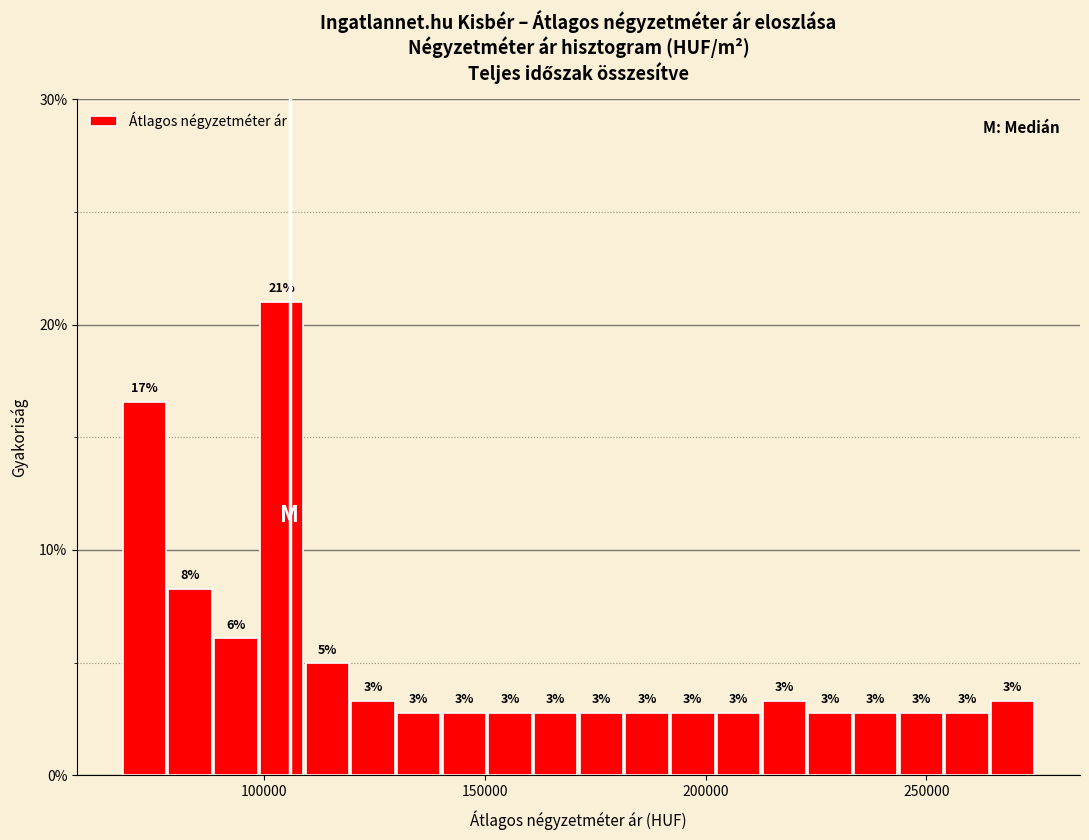

Read against the x-axis, roughly where is the centre of the tallest bar?

105000